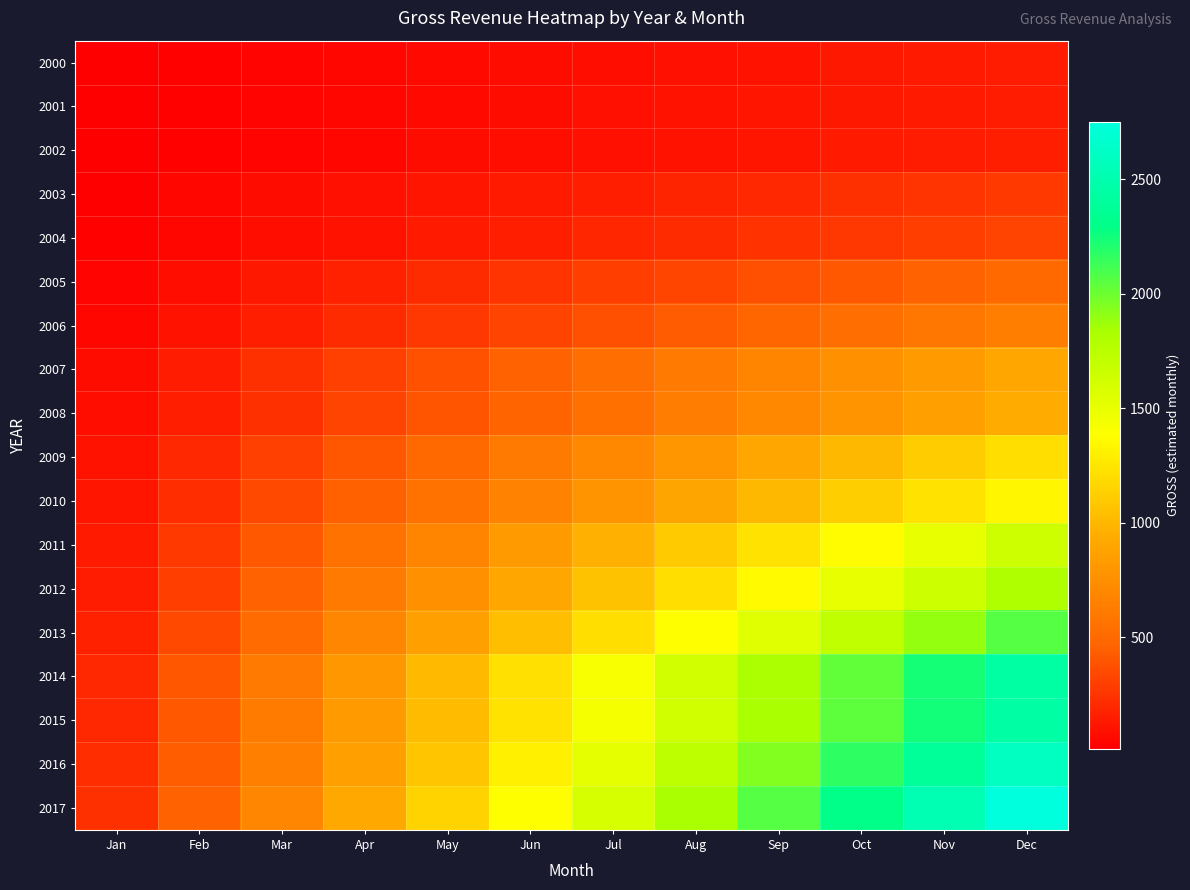

Which label corresponds to the smallest value in the chart?

Jan